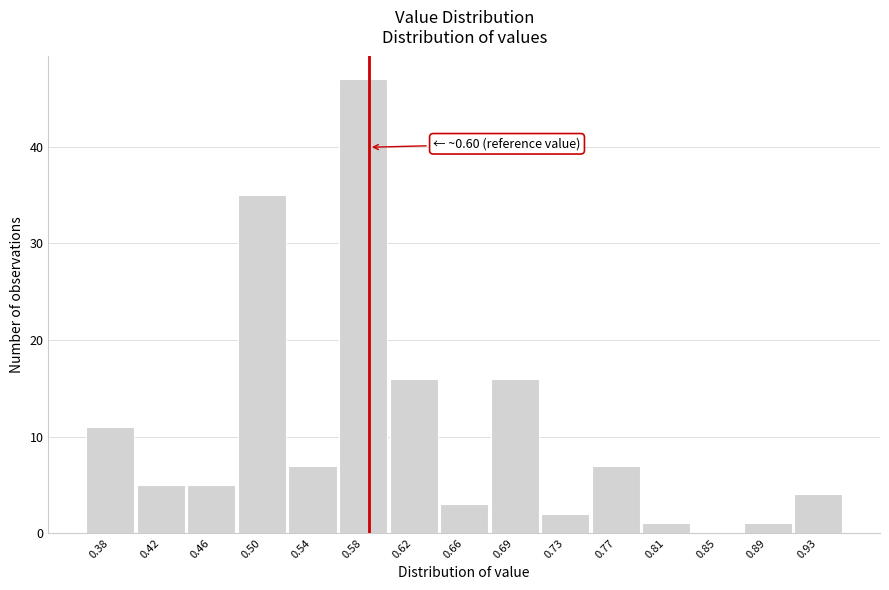

Reading left to right, transcribe all the data shown in this chart.

0.38=11	0.42=5	0.46=5	0.50=35	0.54=7	0.58=47	0.62=16	0.66=3	0.69=16	0.73=2	0.77=7	0.81=1	0.85=0	0.89=1	0.93=4